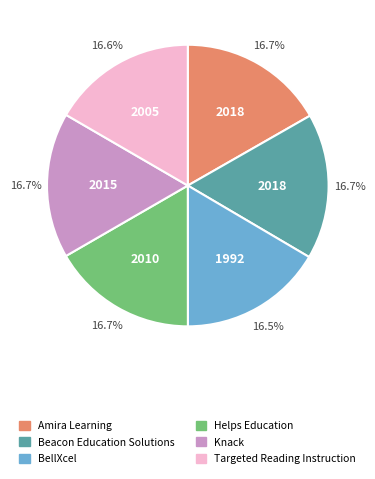

What is the ratio of the value at Helps Education to the value at Beacon Education Solutions?

1.0